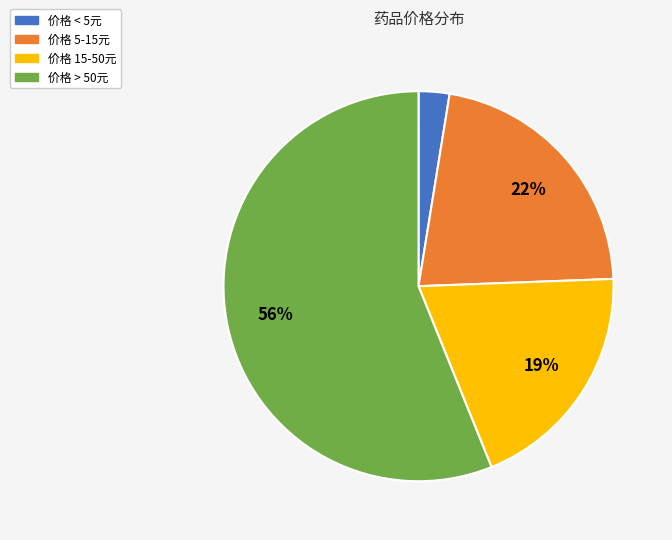

To the nearest percent, what is the average slice percentage?

25%